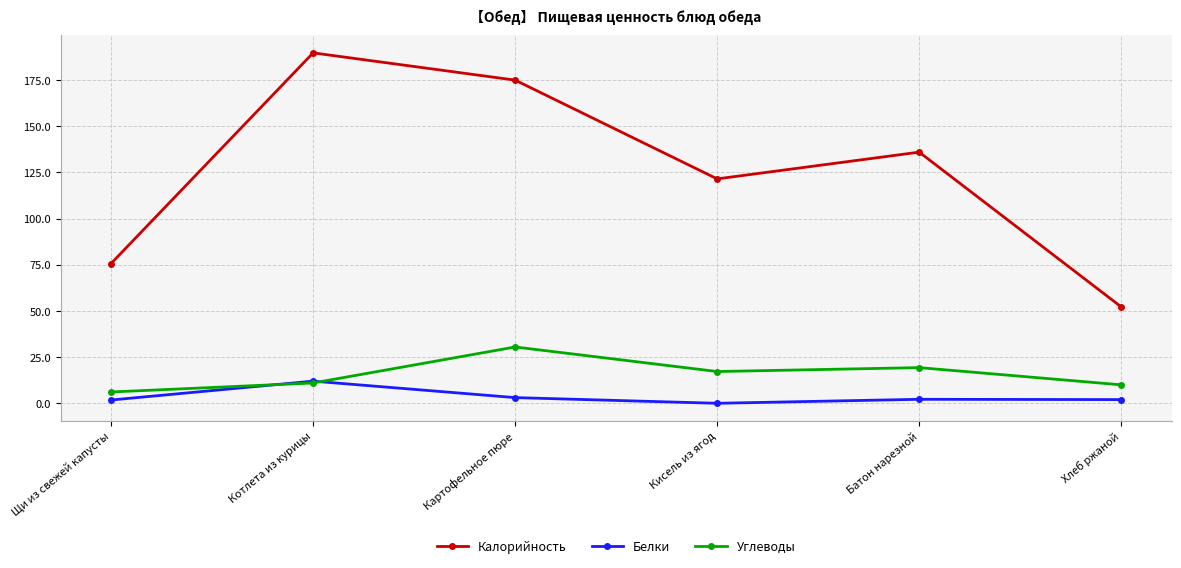

Which series changed the most between Картофельное пюре and Батон нарезной?

Калорийность